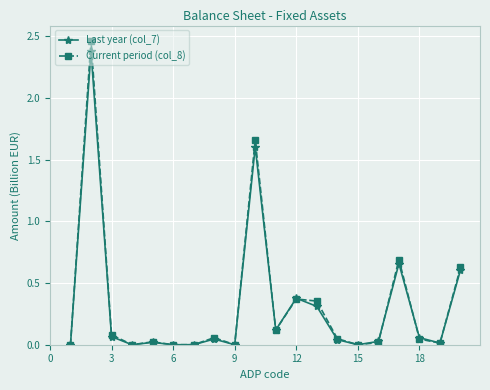

How many interior local peaks does the Current period (col_8) series have?

6